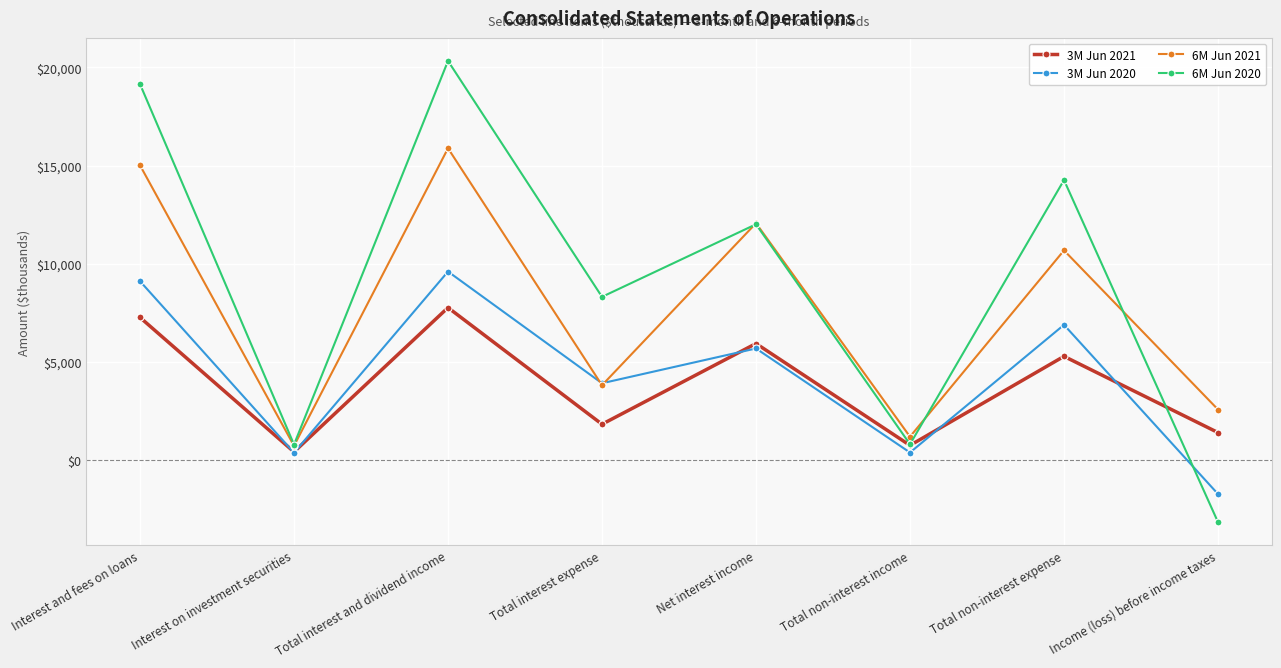

Which series has the largest total across all categories?

6M Jun 2020